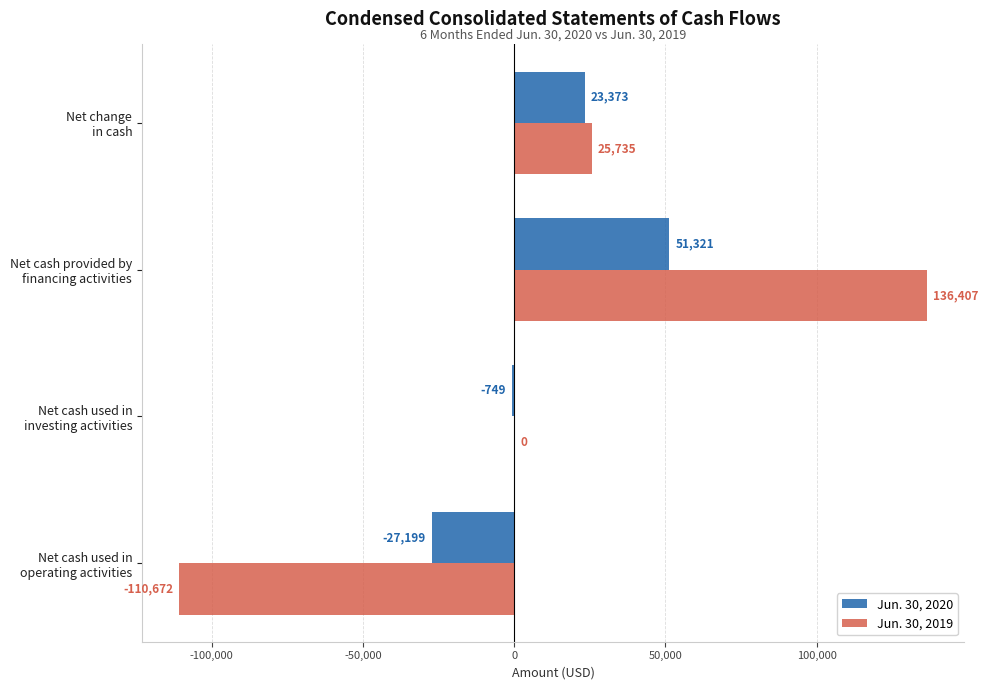

Which series has the largest total across all categories?

Jun. 30, 2019